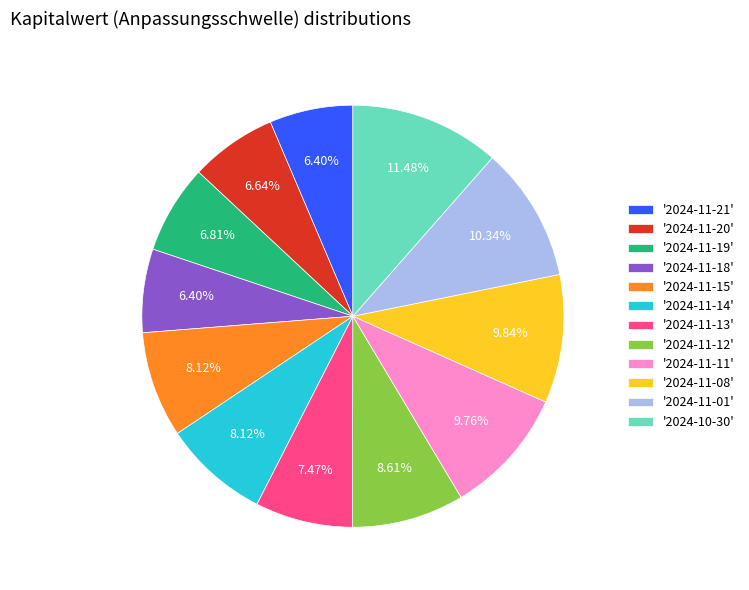

Combined, do '2024-11-19' and '2024-11-14' account for over 50%?

No